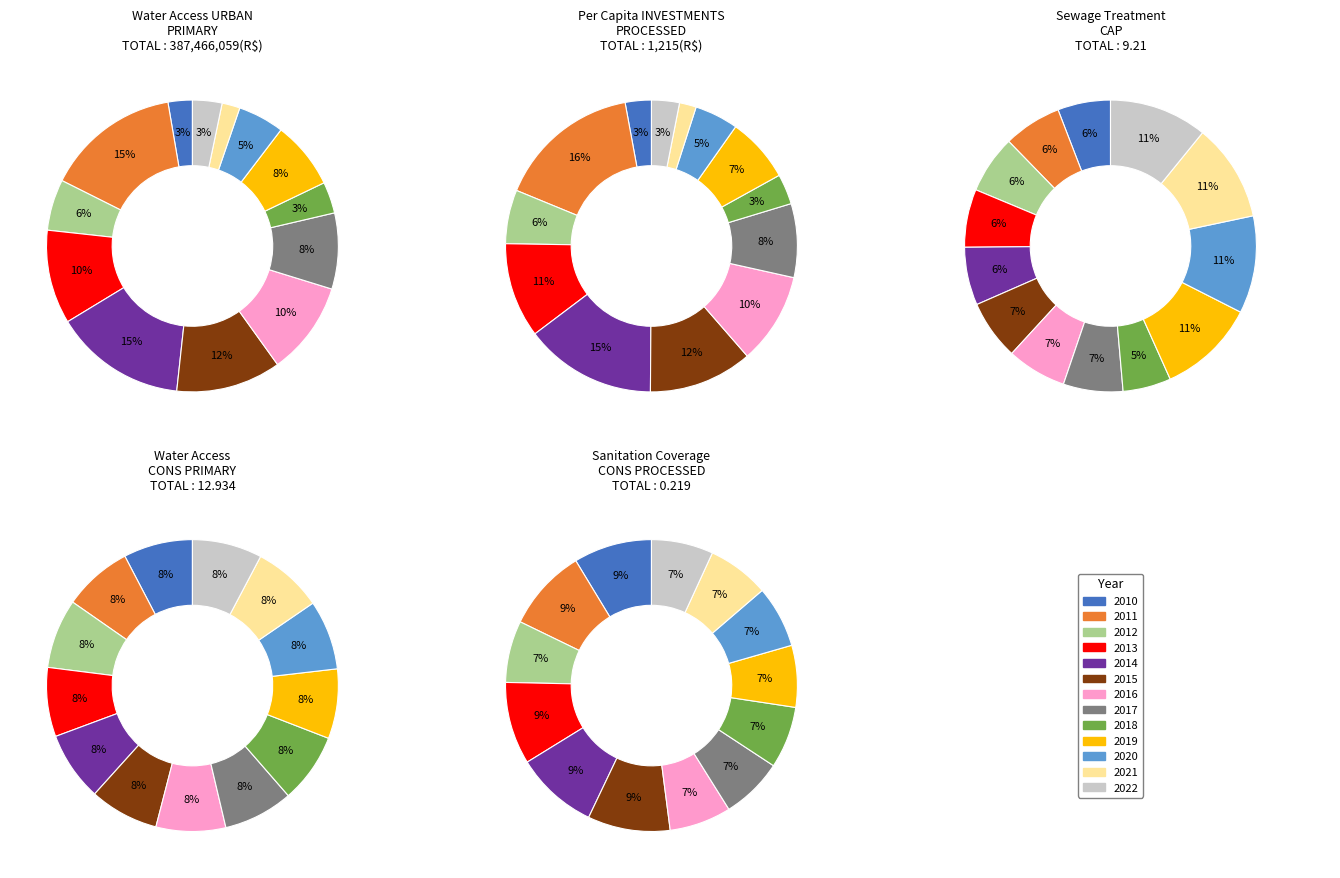

Count the number of slices in the pie.

13